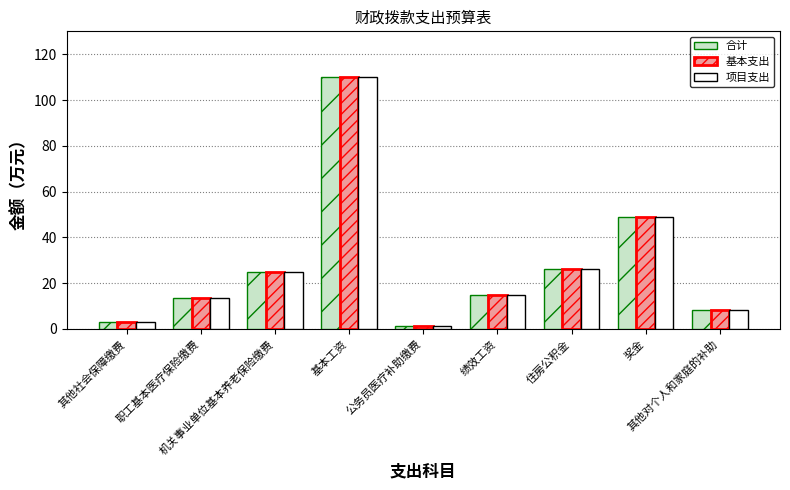

Which label corresponds to the largest value in the chart?

基本工资